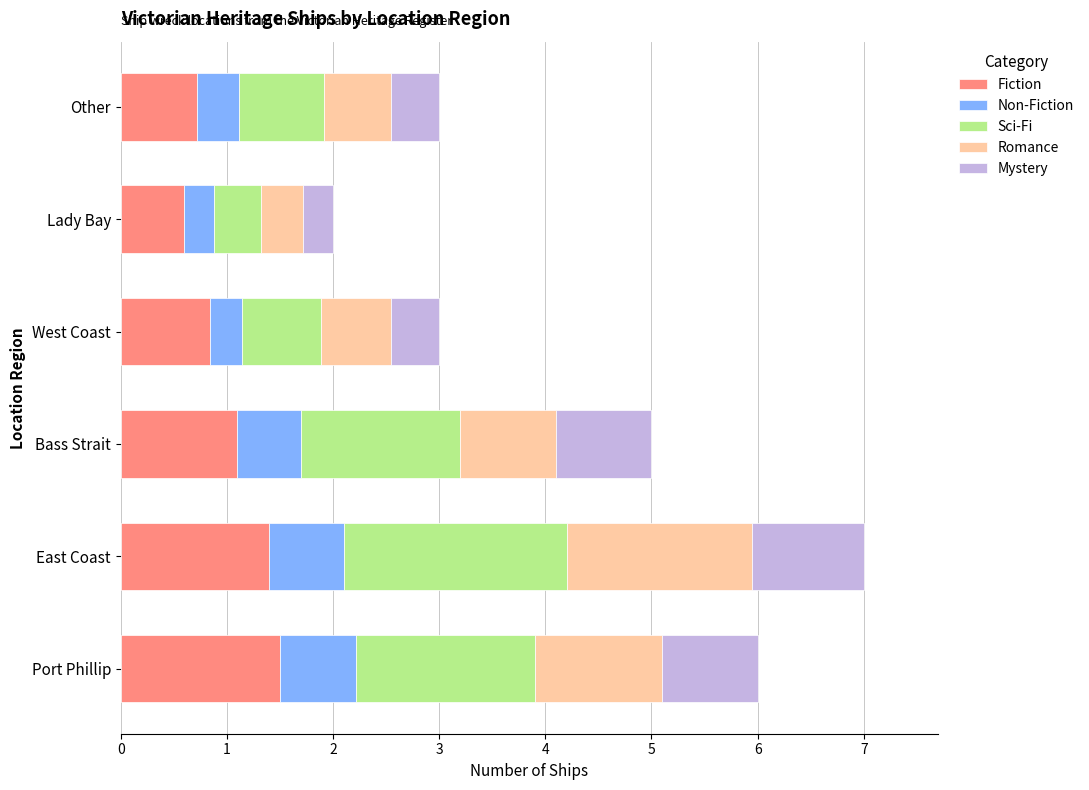

True or false: Fiction has a value of 1.4 at East Coast.

True